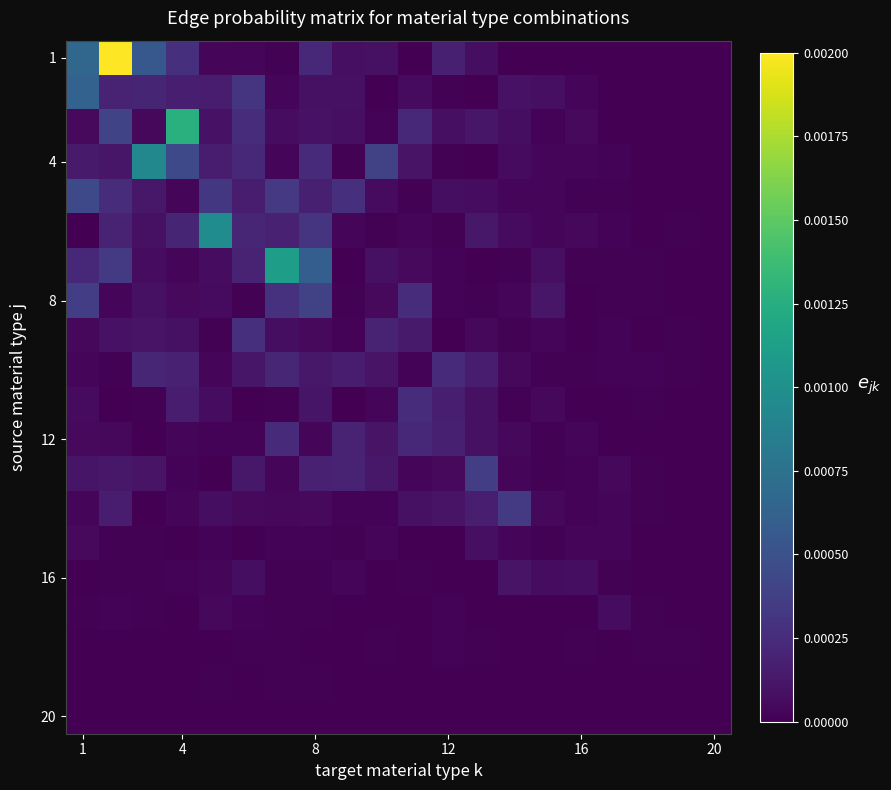

How many data points does each series have?

20